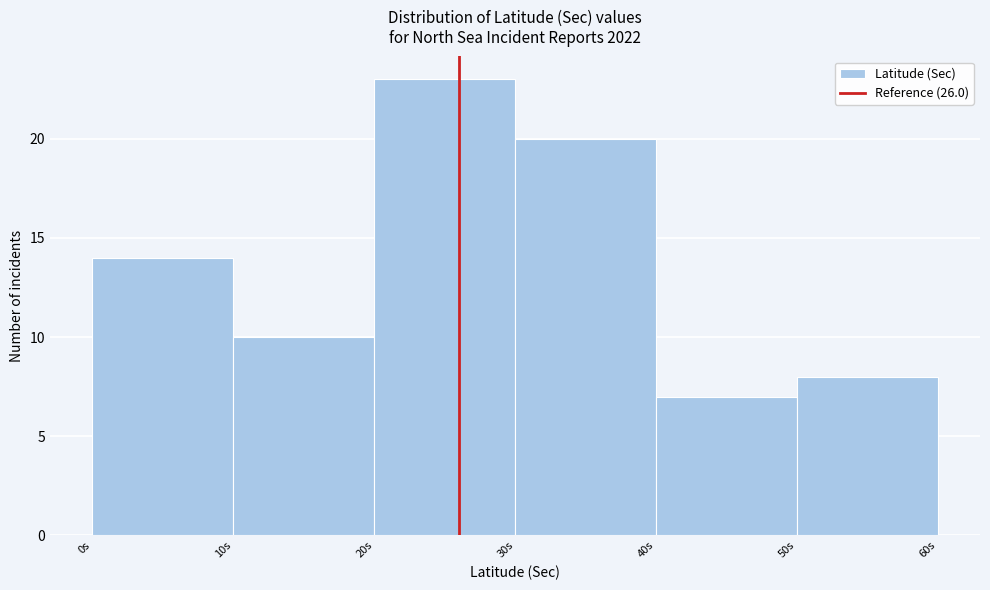

Over which range of the x-axis is the bar tallest?

20 to 30